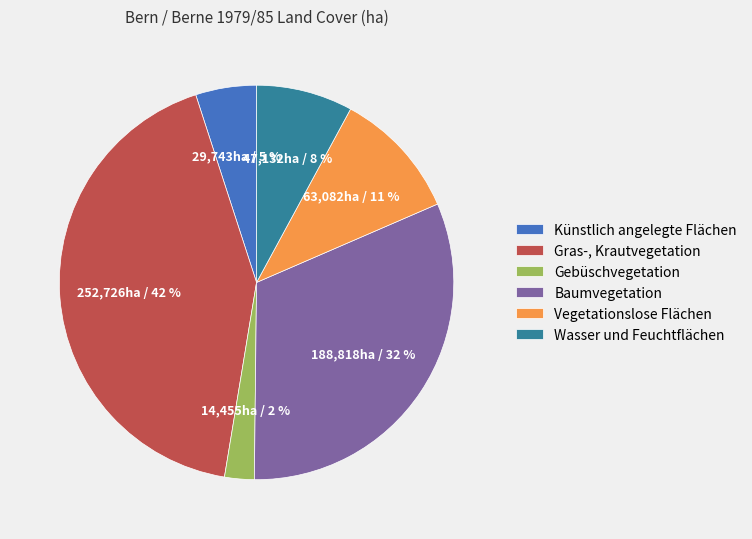

To the nearest percent, what portion does Künstlich angelegte Flächen represent?

5%